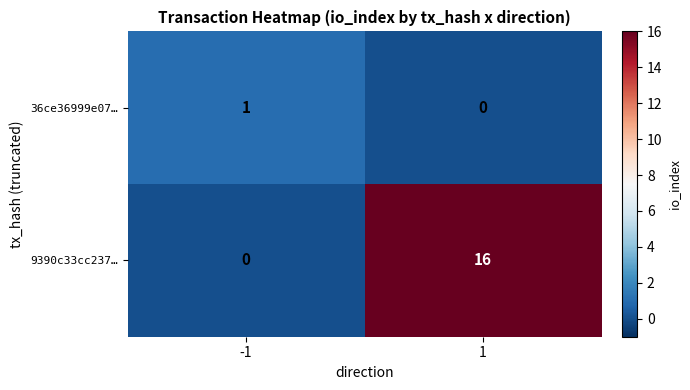

The 9390c33cc237… series shows 26 at 1. True or false?

False